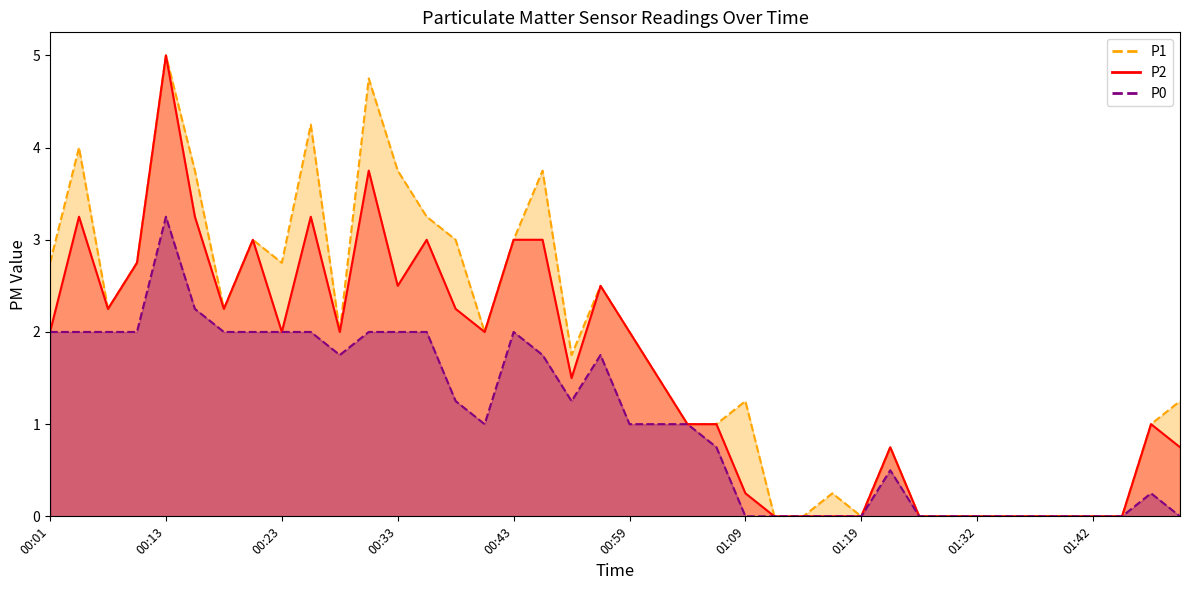

Reading left to right, extract all data points from this chart.

P1: 00:01=2.8	00:03=4.0	00:06=2.2	00:08=2.8	00:13=5.0	00:16=3.8	00:18=2.2	00:21=3.0	00:23=2.8	00:26=4.2	00:28=2.0	00:30=4.8	00:33=3.8	00:35=3.2	00:38=3.0	00:40=2.0	00:43=3.0	00:49=3.8	00:54=1.8	00:56=2.5	00:59=2.0	01:01=1.5	01:04=1.0	01:06=1.0	01:09=1.2	01:12=0.0	01:14=0.0	01:17=0.2	01:19=0.0	01:24=0.8	01:27=0.0	01:29=0.0	01:32=0.0	01:34=0.0	01:37=0.0	01:39=0.0	01:42=0.0	01:44=0.0	01:46=1.0	01:49=1.2
P2: 00:01=2.0	00:03=3.2	00:06=2.2	00:08=2.8	00:13=5.0	00:16=3.2	00:18=2.2	00:21=3.0	00:23=2.0	00:26=3.2	00:28=2.0	00:30=3.8	00:33=2.5	00:35=3.0	00:38=2.2	00:40=2.0	00:43=3.0	00:49=3.0	00:54=1.5	00:56=2.5	00:59=2.0	01:01=1.5	01:04=1.0	01:06=1.0	01:09=0.2	01:12=0.0	01:14=0.0	01:17=0.0	01:19=0.0	01:24=0.8	01:27=0.0	01:29=0.0	01:32=0.0	01:34=0.0	01:37=0.0	01:39=0.0	01:42=0.0	01:44=0.0	01:46=1.0	01:49=0.8
P0: 00:01=2.0	00:03=2.0	00:06=2.0	00:08=2.0	00:13=3.2	00:16=2.2	00:18=2.0	00:21=2.0	00:23=2.0	00:26=2.0	00:28=1.8	00:30=2.0	00:33=2.0	00:35=2.0	00:38=1.2	00:40=1.0	00:43=2.0	00:49=1.8	00:54=1.2	00:56=1.8	00:59=1.0	01:01=1.0	01:04=1.0	01:06=0.8	01:09=0.0	01:12=0.0	01:14=0.0	01:17=0.0	01:19=0.0	01:24=0.5	01:27=0.0	01:29=0.0	01:32=0.0	01:34=0.0	01:37=0.0	01:39=0.0	01:42=0.0	01:44=0.0	01:46=0.2	01:49=0.0